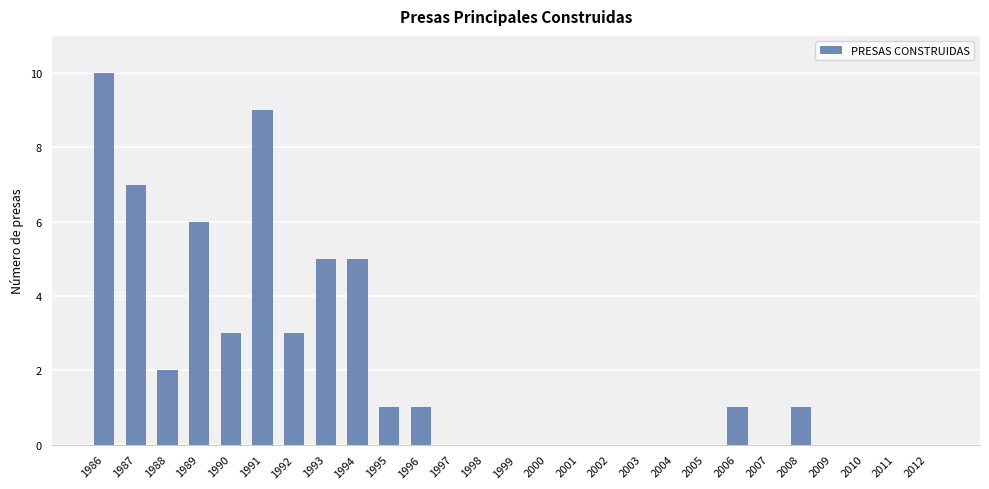

Which has a higher value, 2002 or 1996?

1996